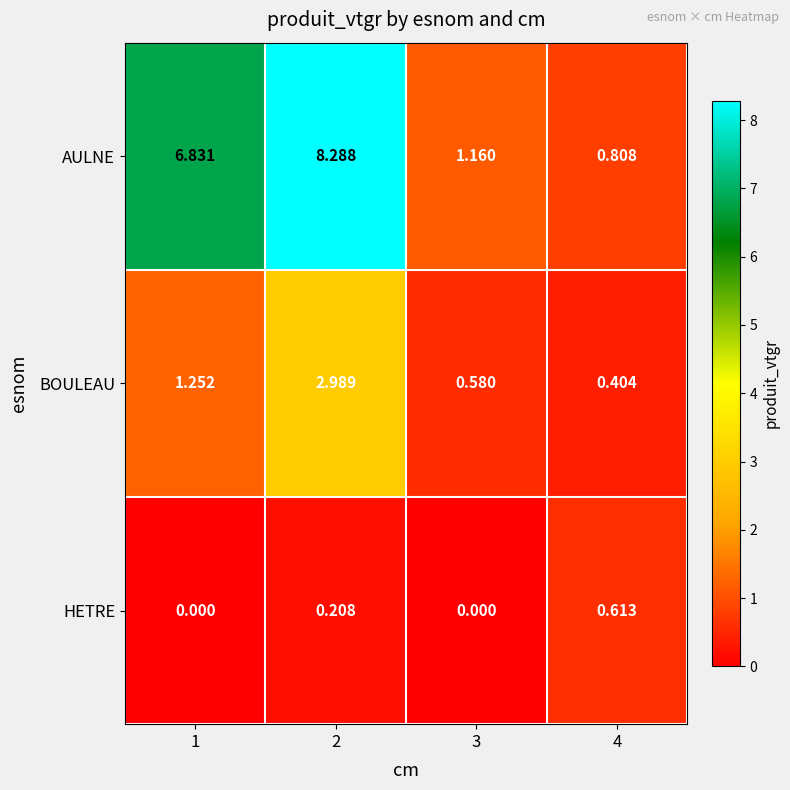

Rank the series by their maximum value, from lowest to highest.

HETRE, BOULEAU, AULNE